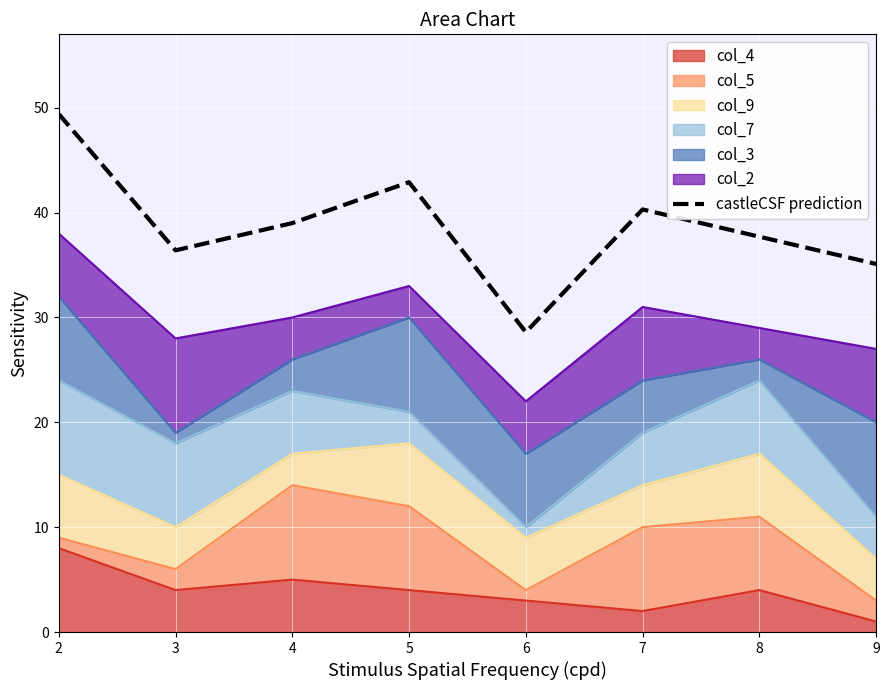

How many categories are shown in the chart?

8